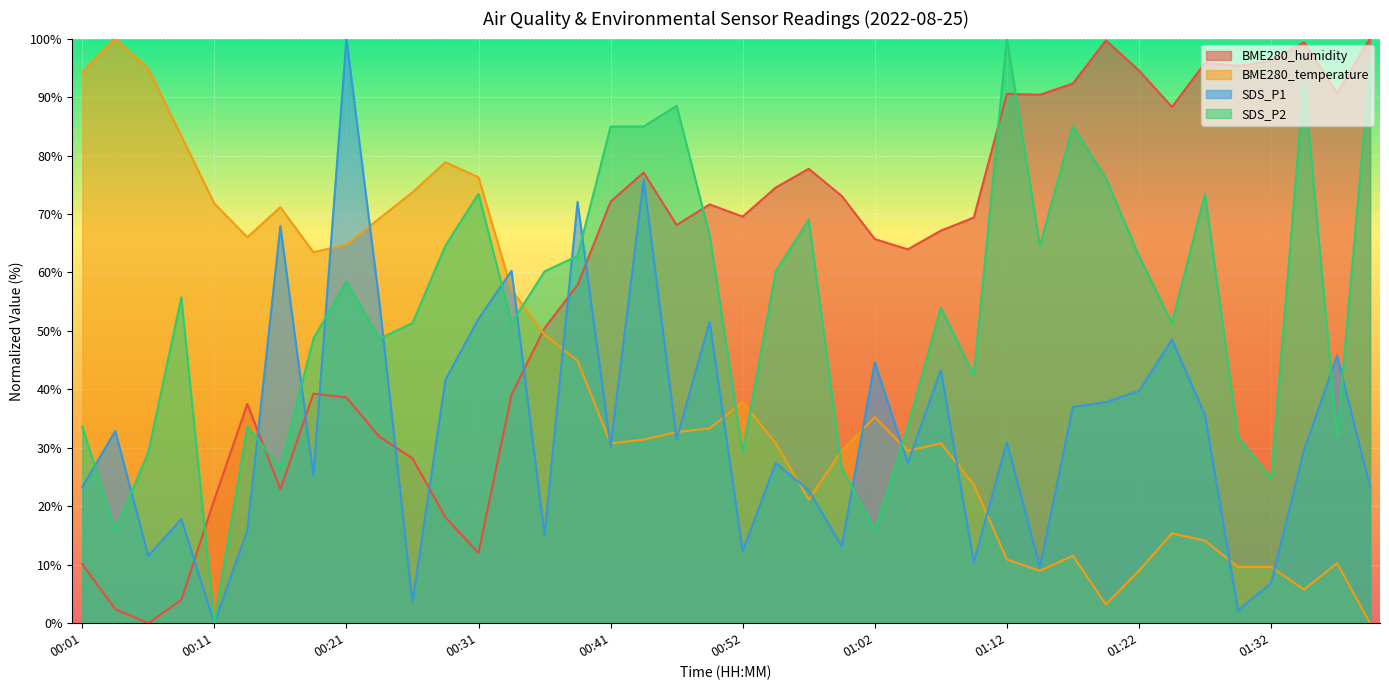

The value of SDS_P1 at 01:02 is 70.2. True or false?

False